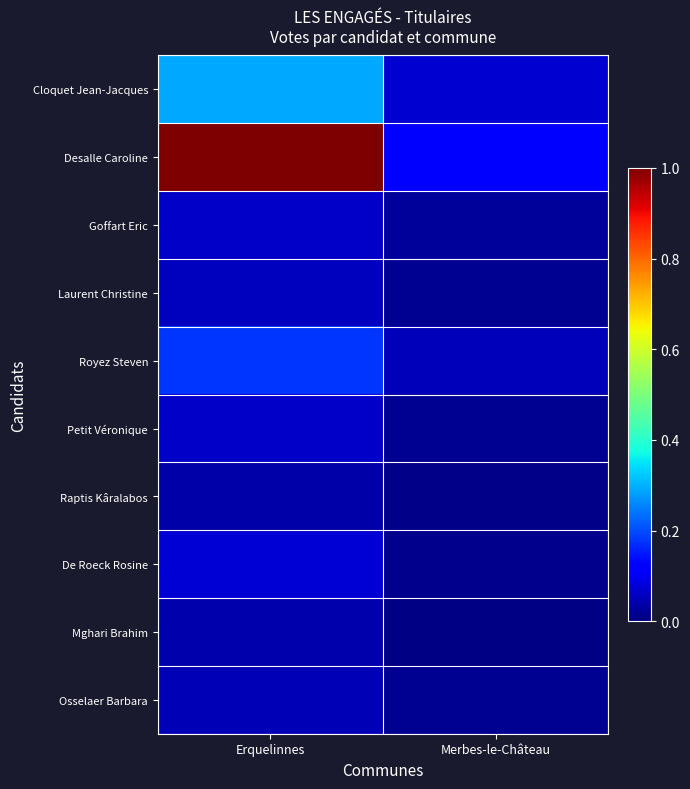

Reading left to right, what are all the values shown in this chart?

Cloquet Jean-Jacques: Erquelinnes=0.3	Merbes-le-Château=0.1
Desalle Caroline: Erquelinnes=1.0	Merbes-le-Château=0.1
Goffart Eric: Erquelinnes=0.1	Merbes-le-Château=0.0
Laurent Christine: Erquelinnes=0.1	Merbes-le-Château=0.0
Royez Steven: Erquelinnes=0.2	Merbes-le-Château=0.1
Petit Véronique: Erquelinnes=0.1	Merbes-le-Château=0.0
Raptis Kâralabos: Erquelinnes=0.0	Merbes-le-Château=0.0
De Roeck Rosine: Erquelinnes=0.1	Merbes-le-Château=0.0
Mghari Brahim: Erquelinnes=0.0	Merbes-le-Château=0.0
Osselaer Barbara: Erquelinnes=0.1	Merbes-le-Château=0.0